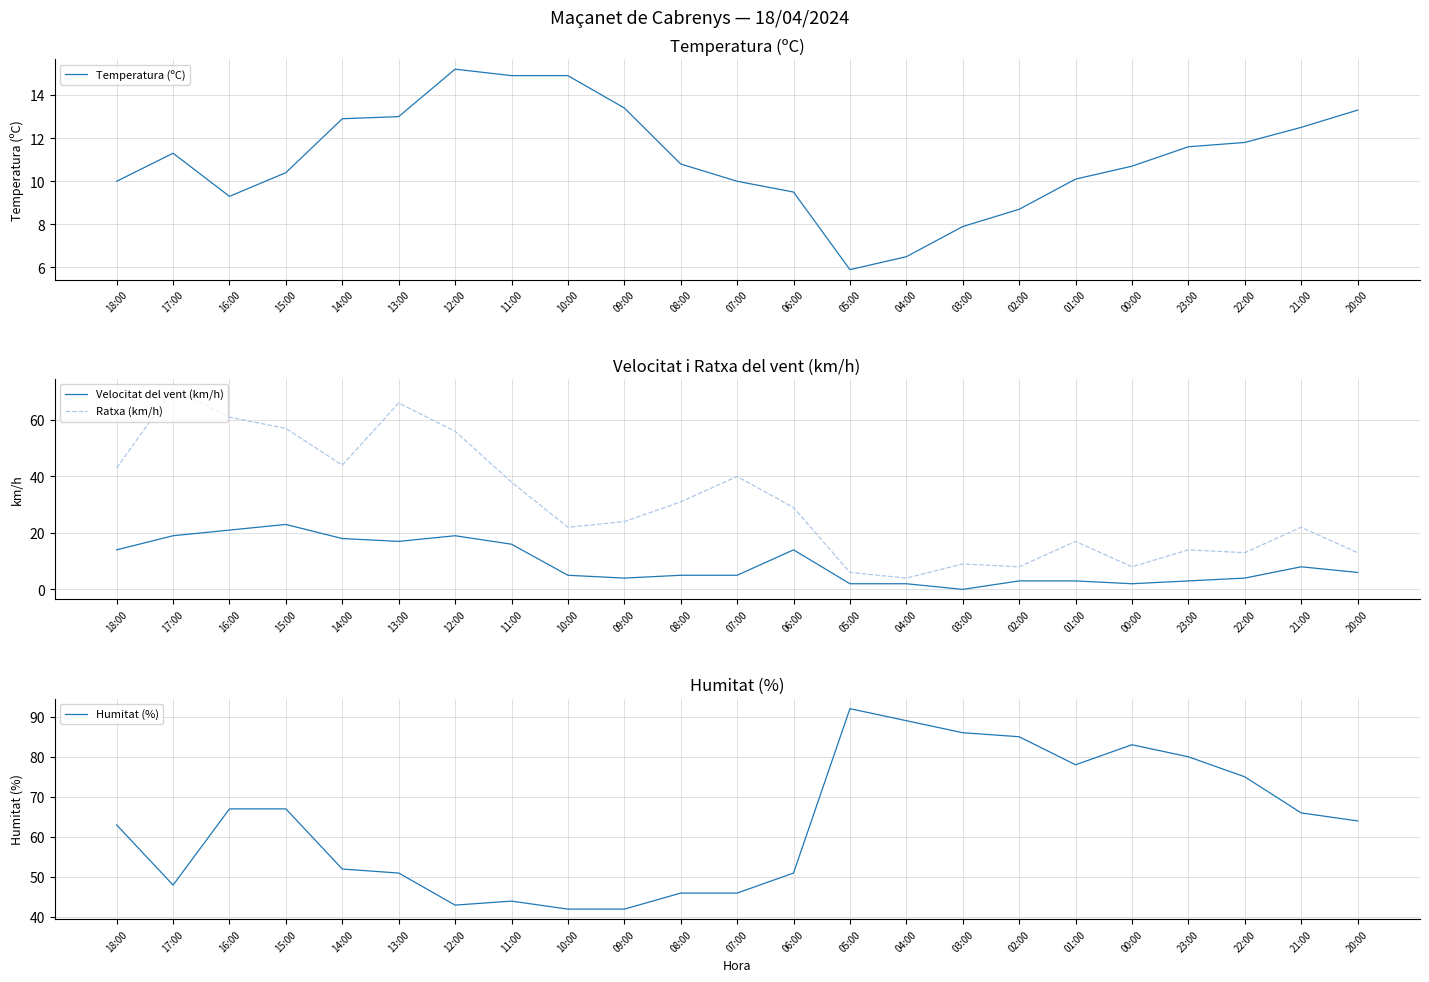

What is the difference between the maximum and minimum values in the Velocitat del vent (km/h) series?

23